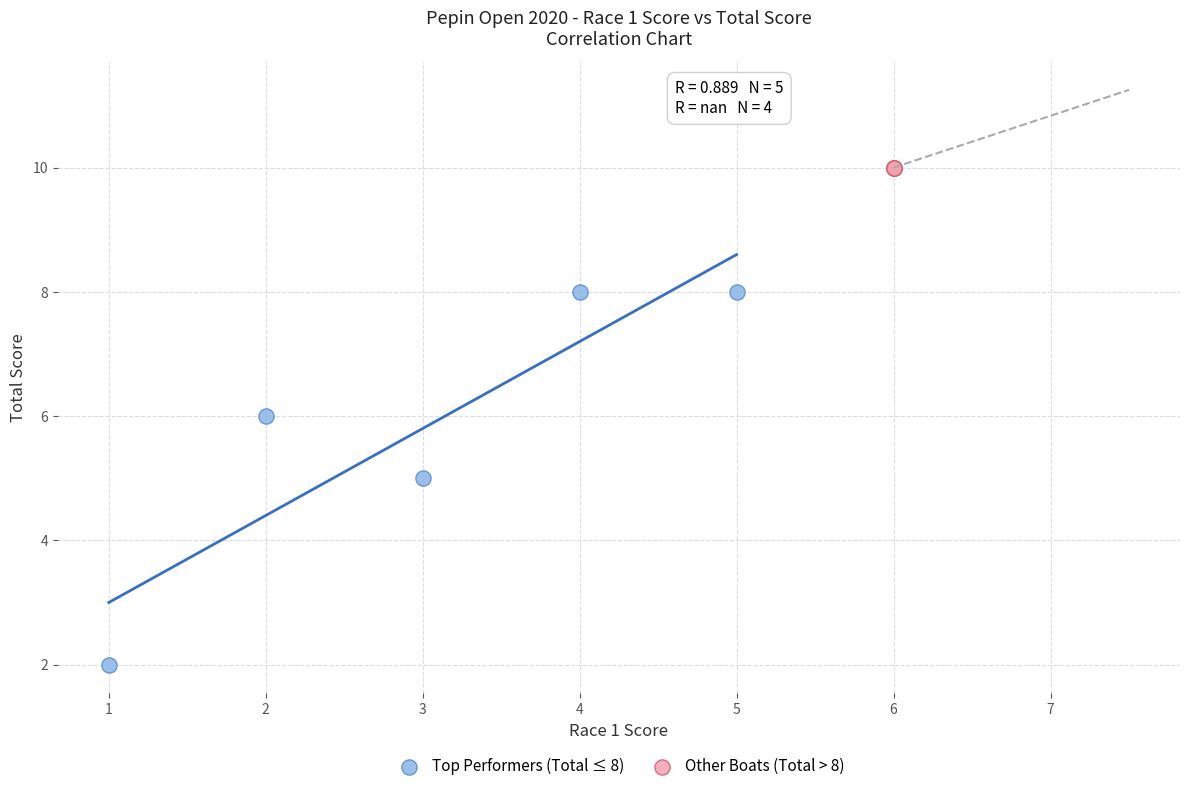

Which series reaches the maximum Y coordinate?

Other Boats (Total > 8)